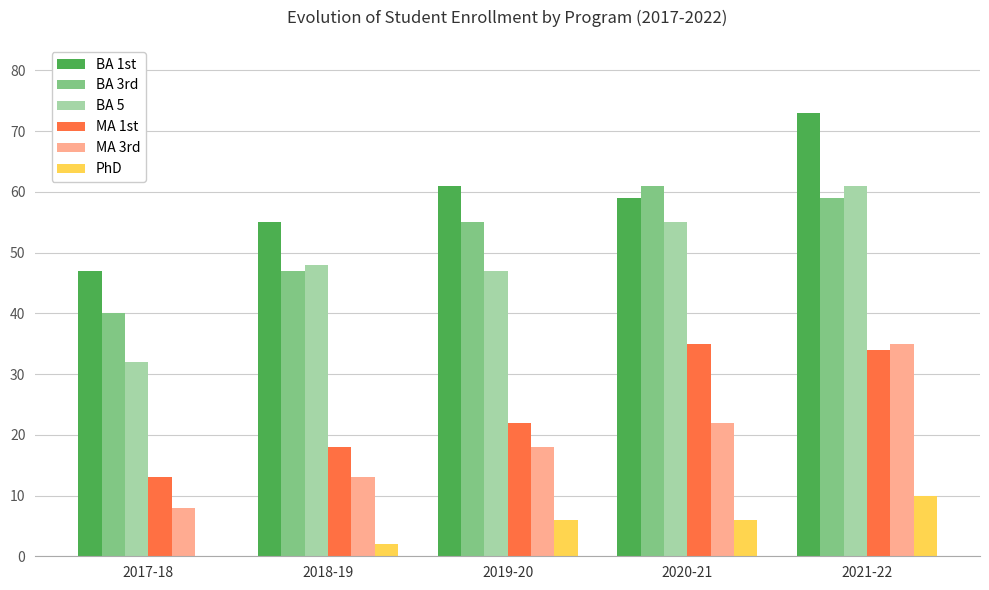

Between 2018-19 and 2021-22, which series saw the biggest shift?

MA 3rd